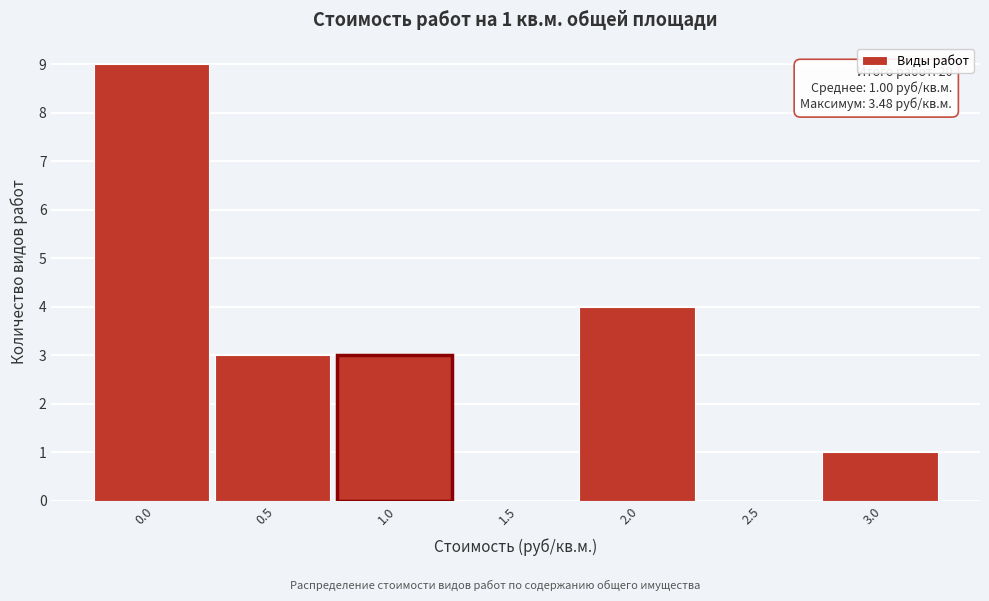

Reading left to right, what are all the values shown in this chart?

0.0=9	0.5=3	1.0=3	1.5=0	2.0=4	2.5=0	3.0=1